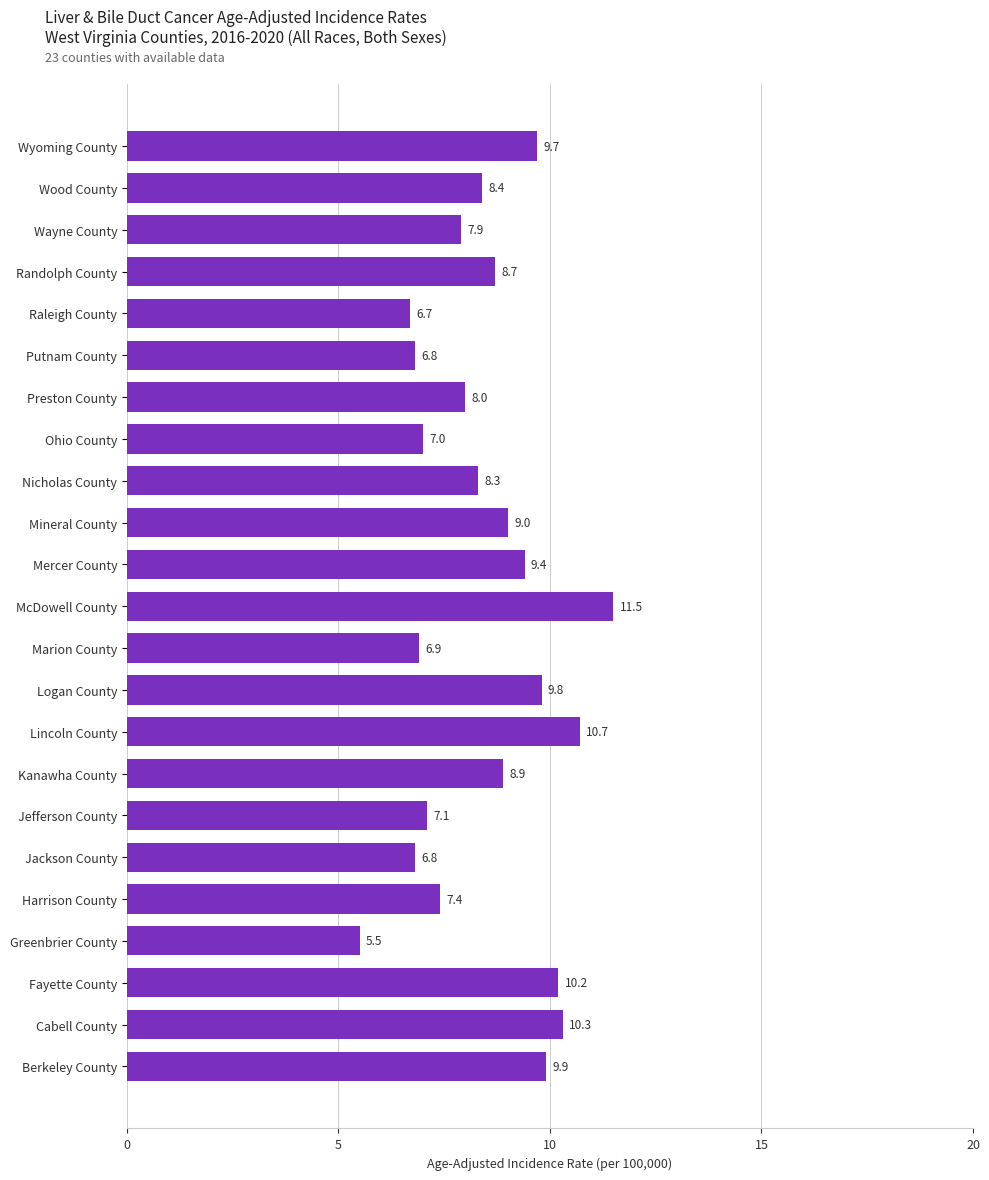

Does the chart contain any negative values?

No